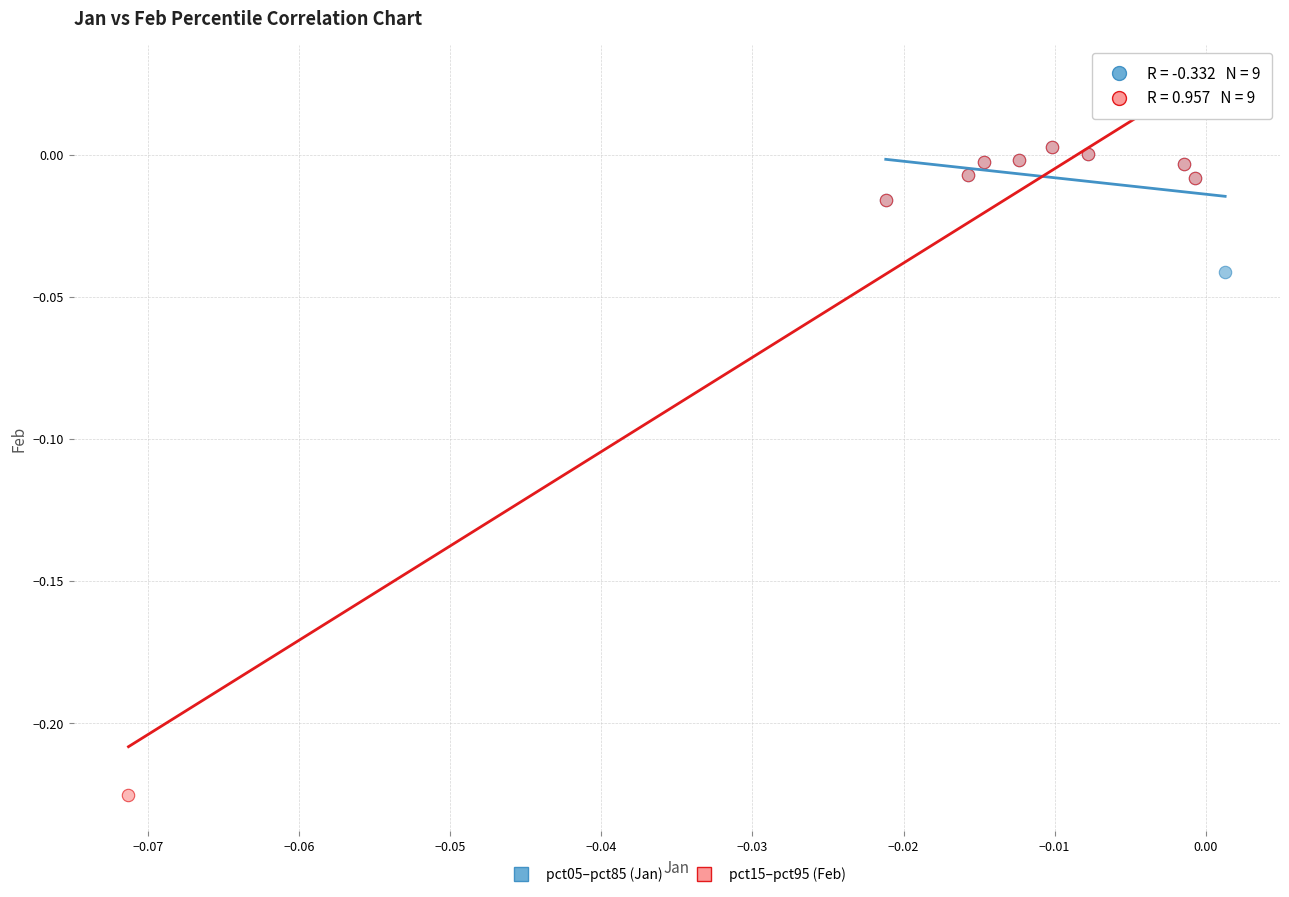

Which series contains the lowest Y value?

pct15–pct95 (Feb)